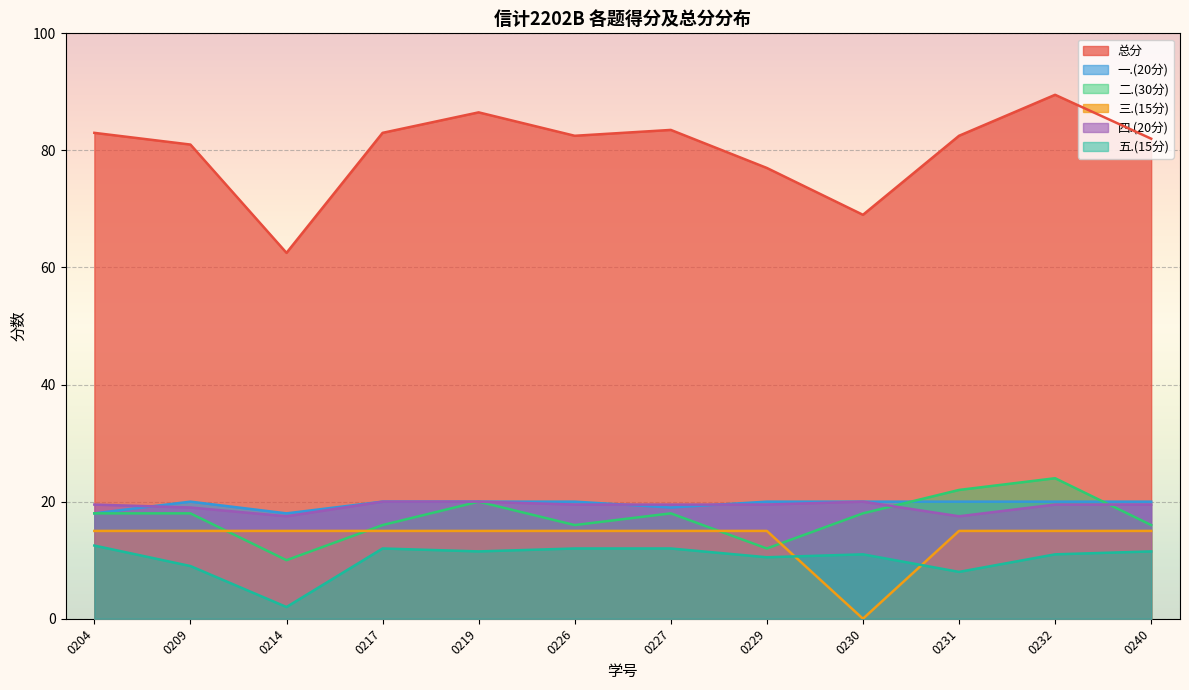

At how many categories does at least one series exceed 16?

12